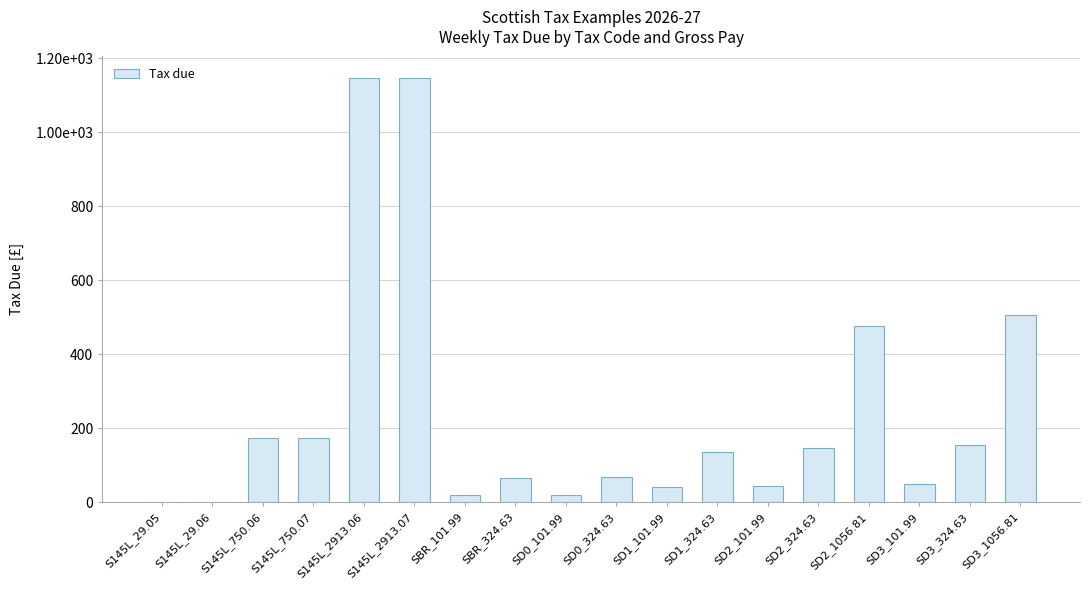

List the labels in order of value, largest first.

S145L_2913.06, S145L_2913.07, SD3_1056.81, SD2_1056.81, S145L_750.06, S145L_750.07, SD3_324.63, SD2_324.63, SD1_324.63, SD0_324.63, SBR_324.63, SD3_101.99, SD2_101.99, SD1_101.99, SD0_101.99, SBR_101.99, S145L_29.06, S145L_29.05